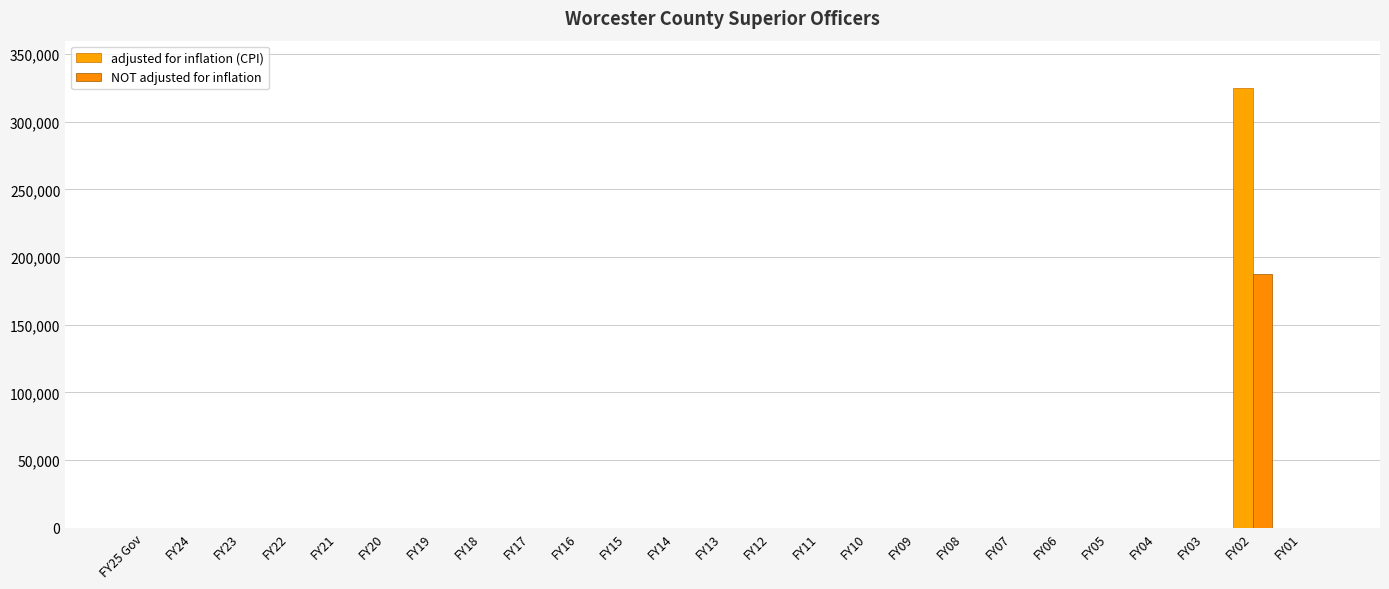

What is the label of the 15th bar from the right?

FY15